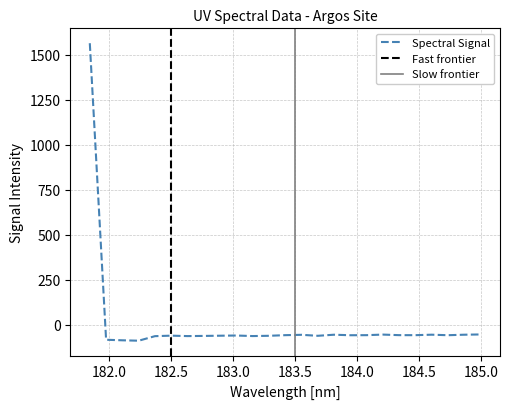

What is the difference between the values at 182.8925964608 and 183.9423730432?

2.6